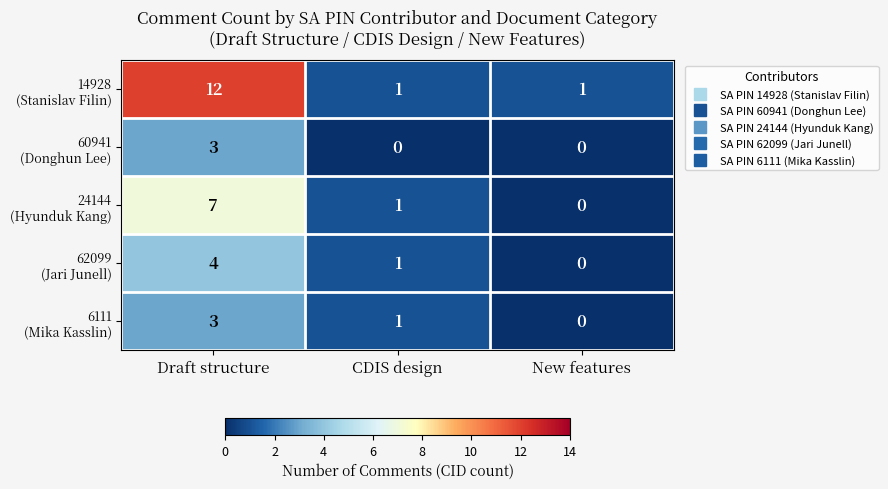

At how many categories does at least one series exceed 3?

1